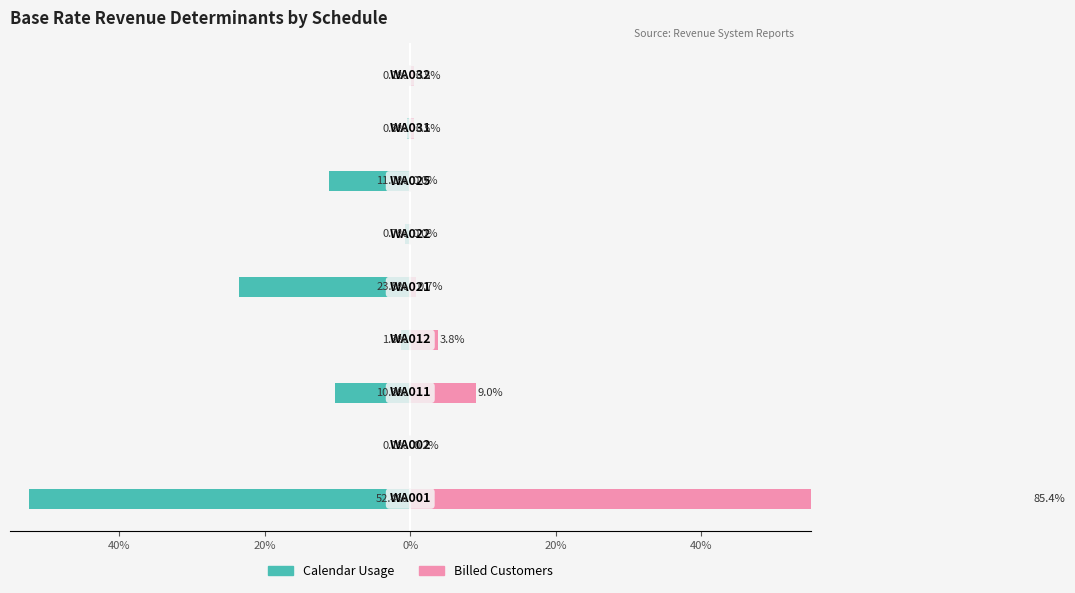

Which series has the widest spread of values?

Billed Customers